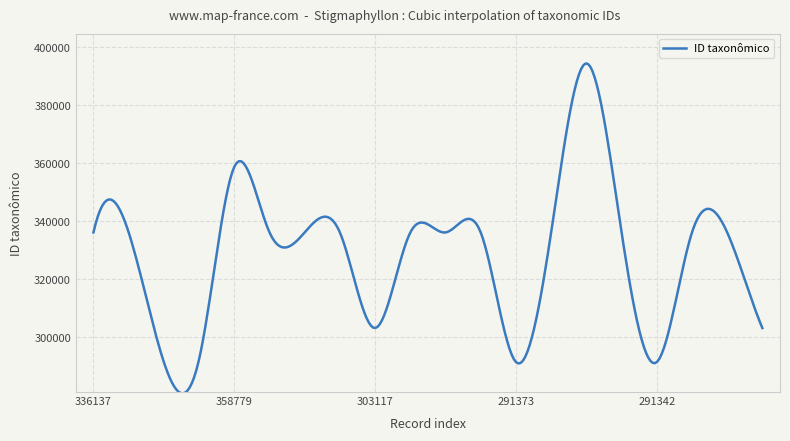

What is the minimum value shown in the chart?

280553.6